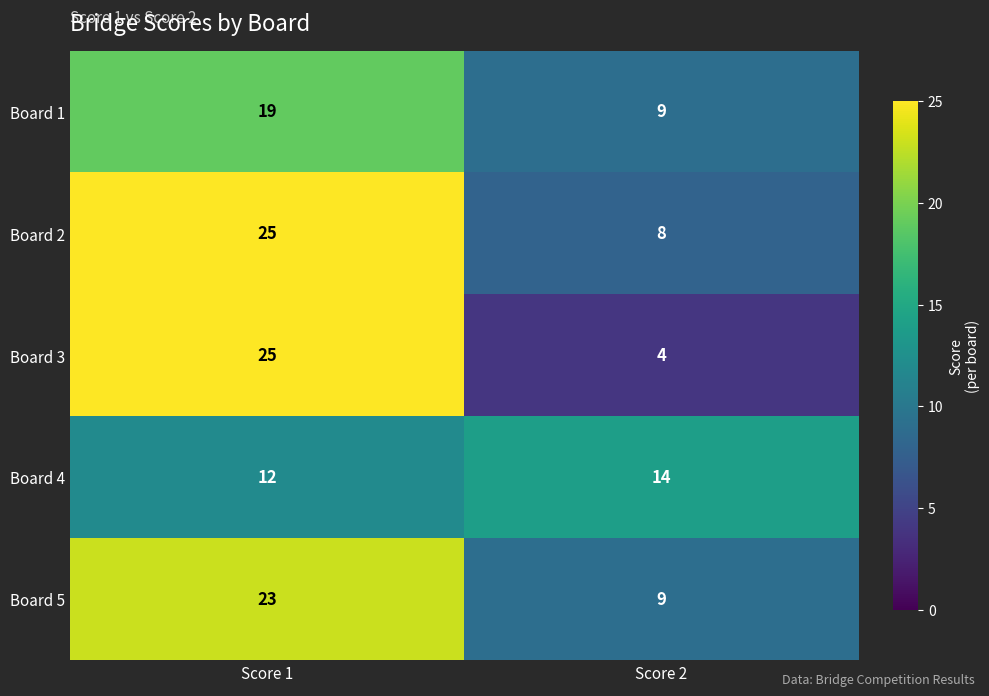

How many series are shown in this chart?

5